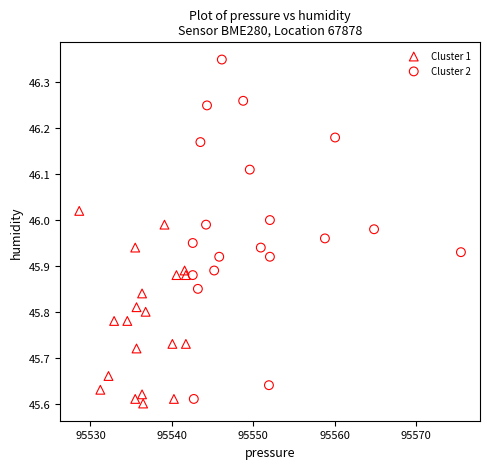

Which series has the widest spread of Y values?

Cluster 2